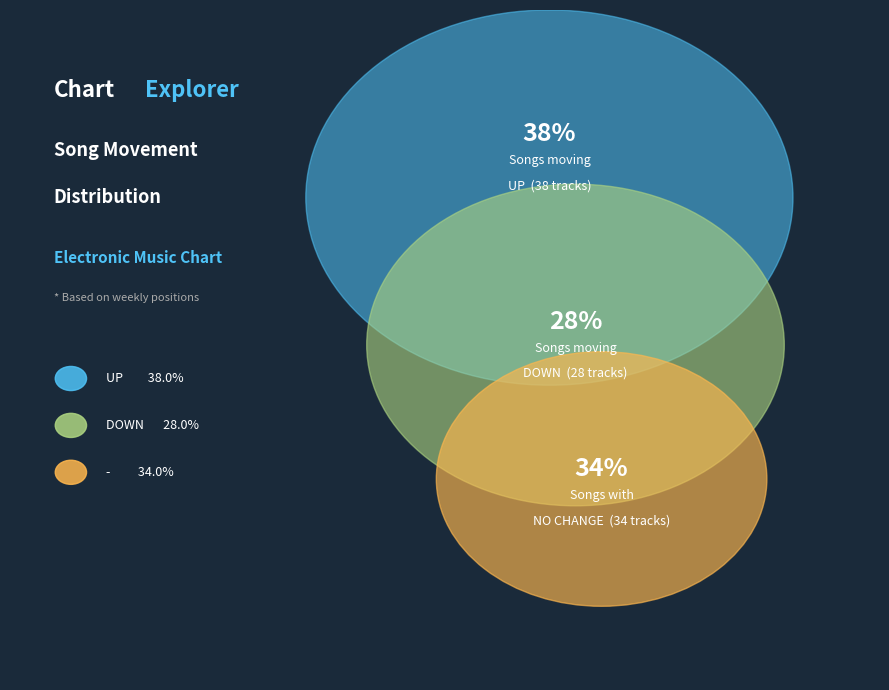

To the nearest percent, what portion does down represent?

28%